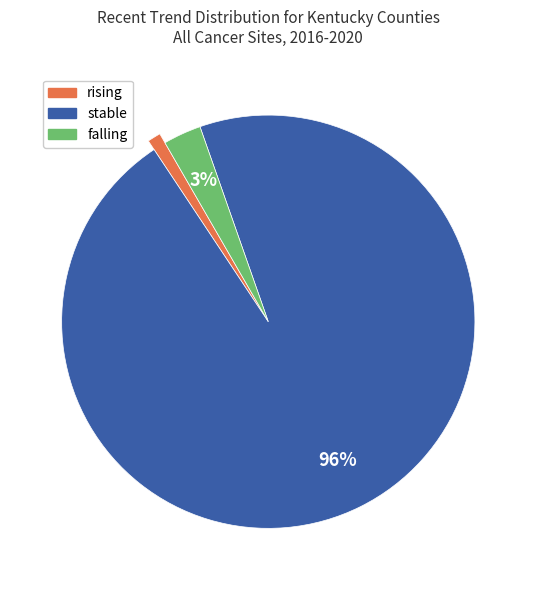

Combined, do falling and rising account for over 50%?

No